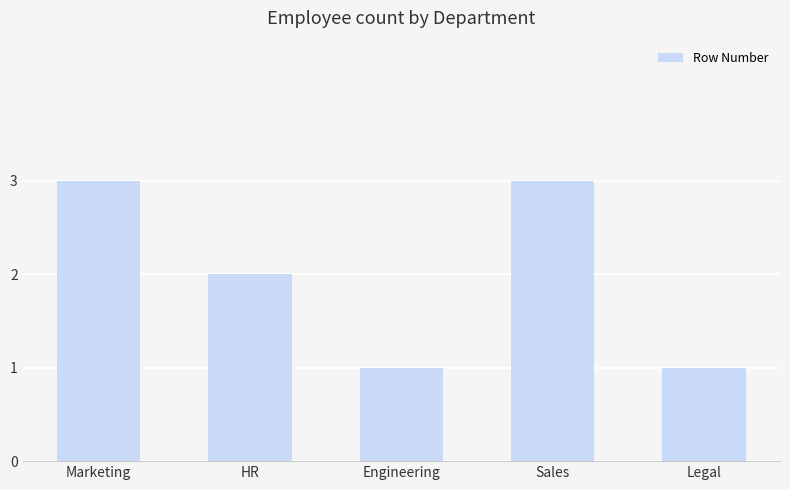

What is the difference between the second highest and minimum values?

2